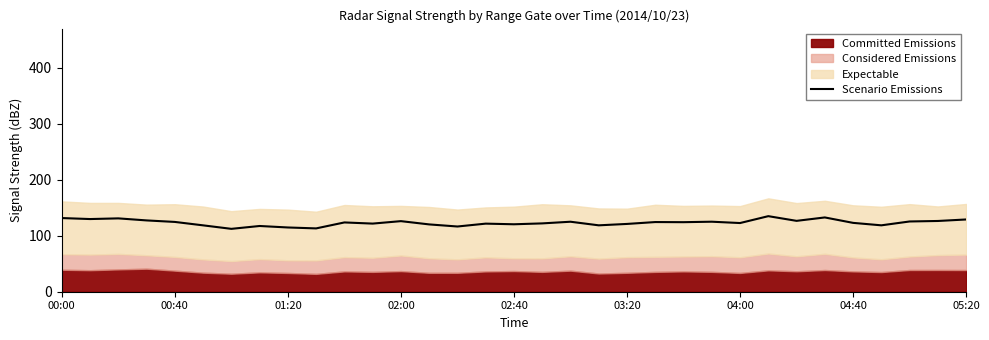

What is the lowest value of the Scenario Emissions series?

112.3